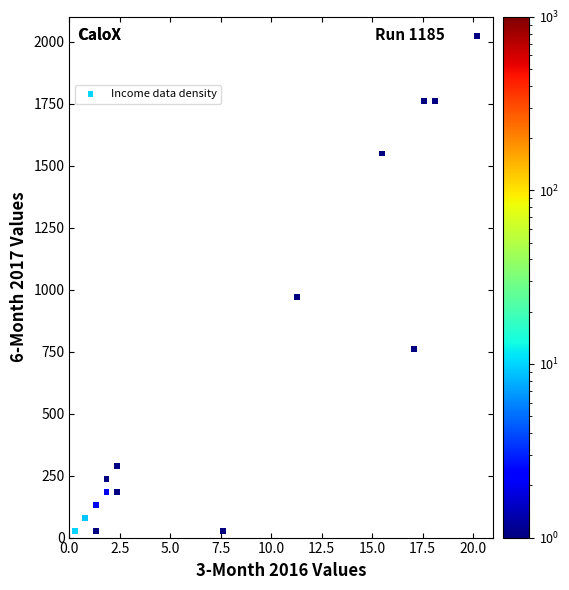

What is the range of Y values (max minus min)?

1995.0